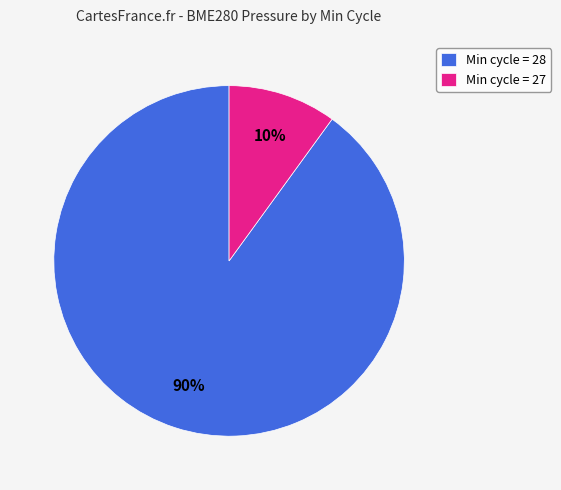

Which slice is the largest?

Min cycle = 28